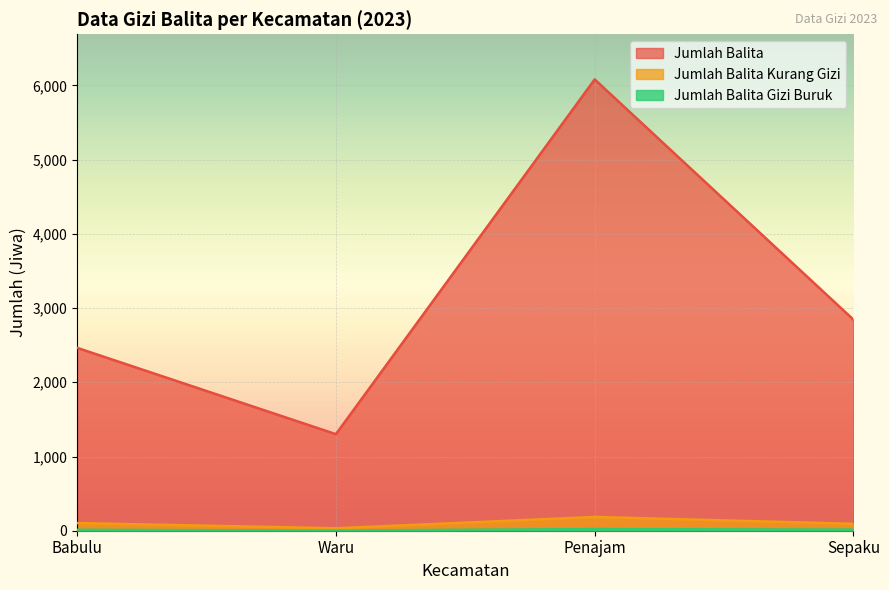

How many lines are shown in the chart?

3